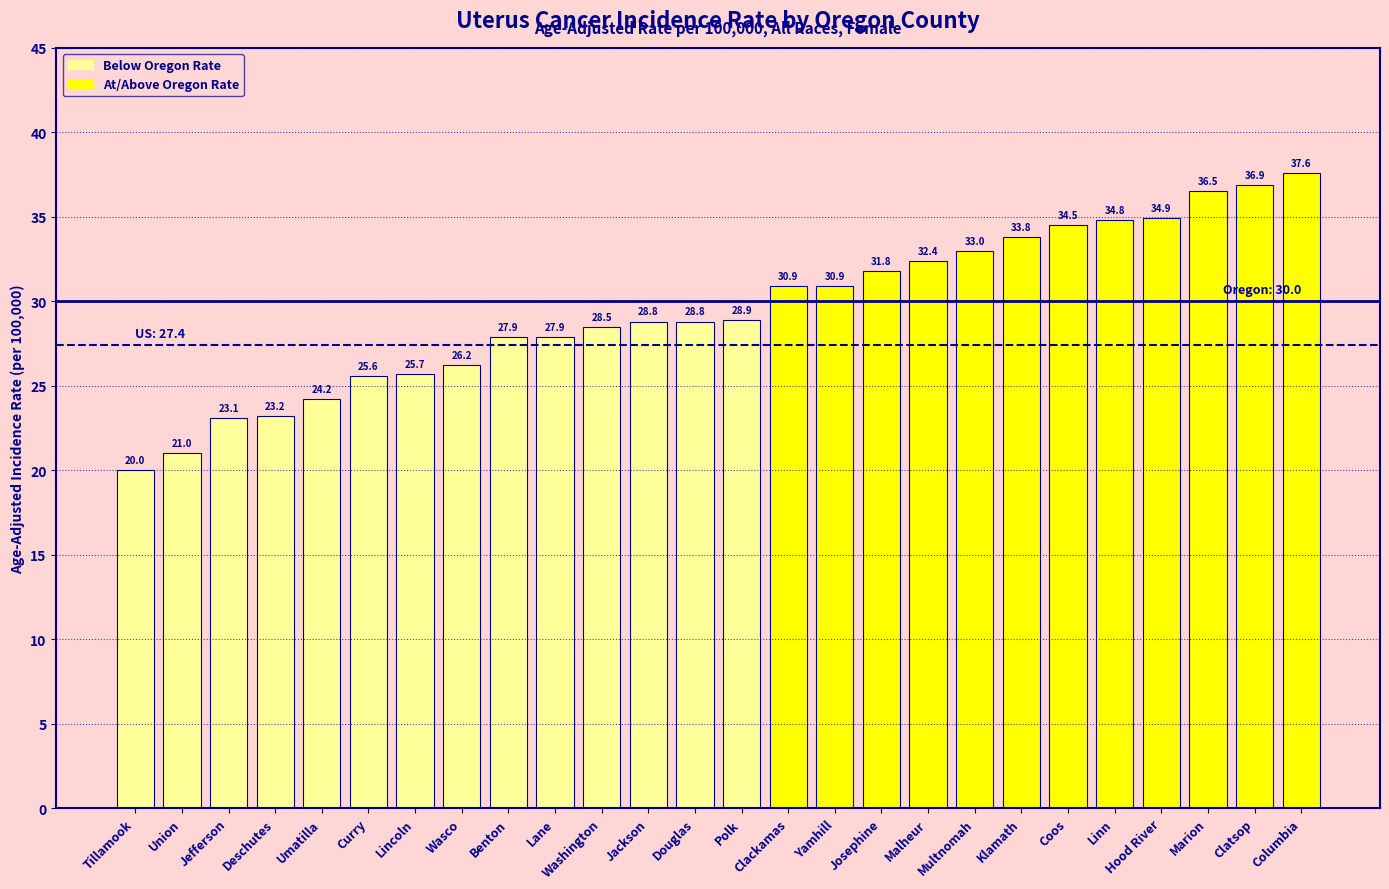

Where does the data first go above 28?

Washington